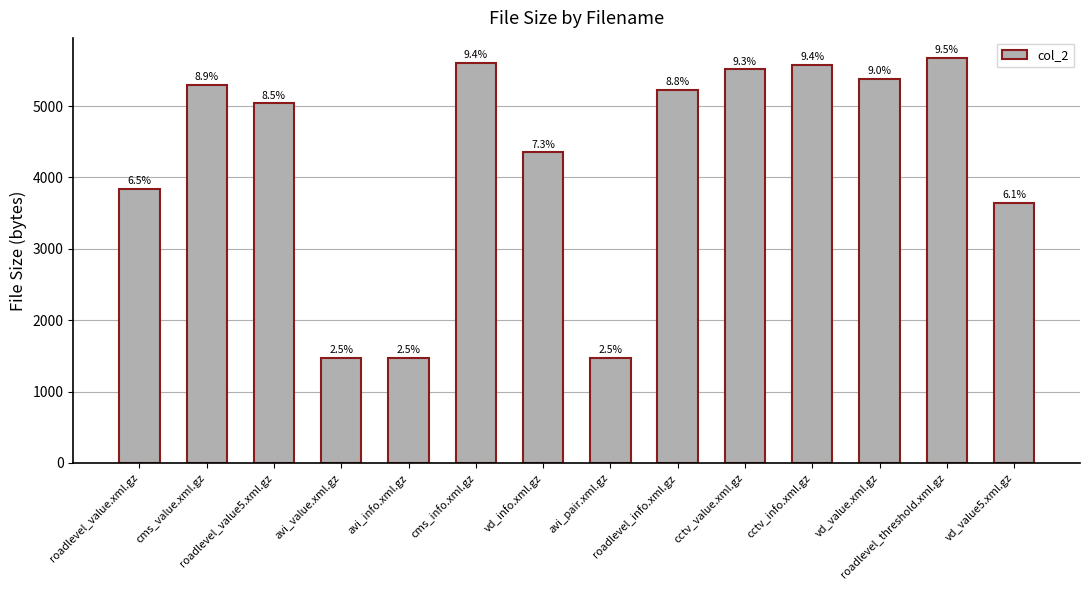

Is it true that the value at roadlevel_value.xml.gz is 5506?

False